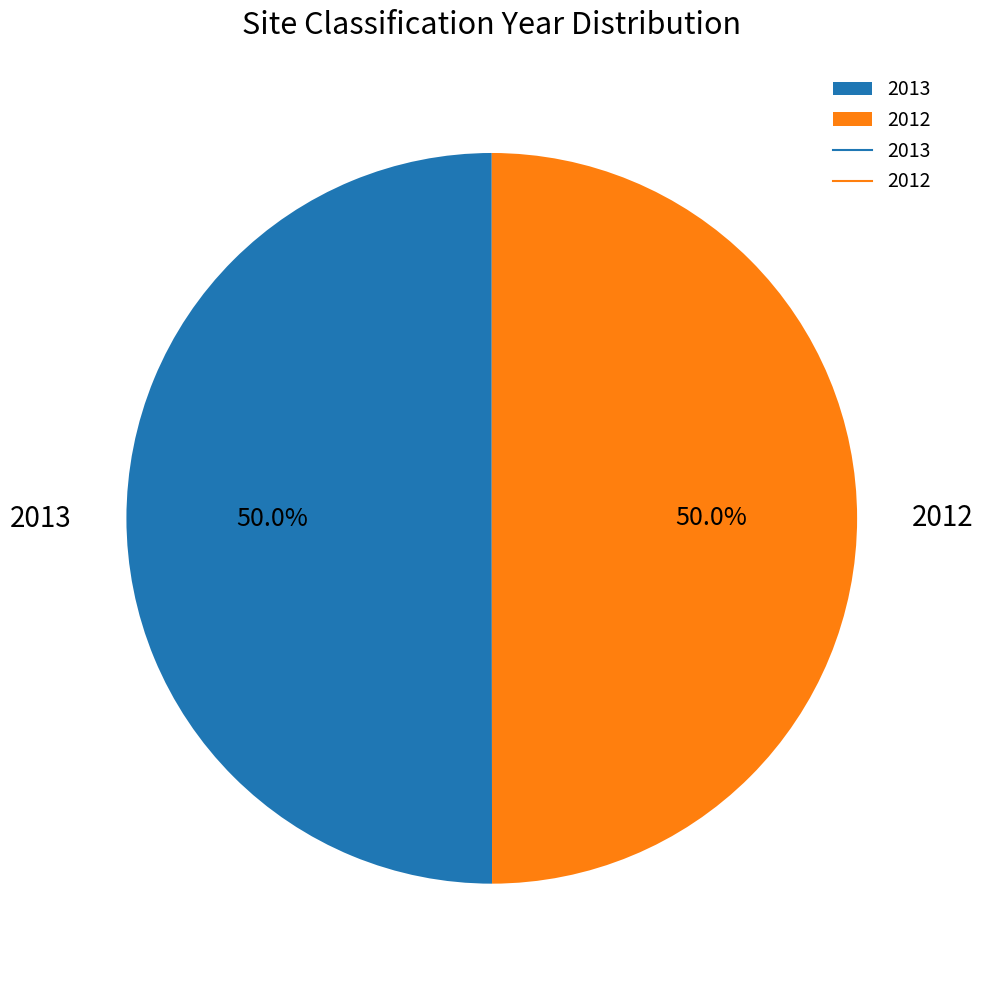

Approximately how many times larger is the value at 2012 compared to 2013?

1.0